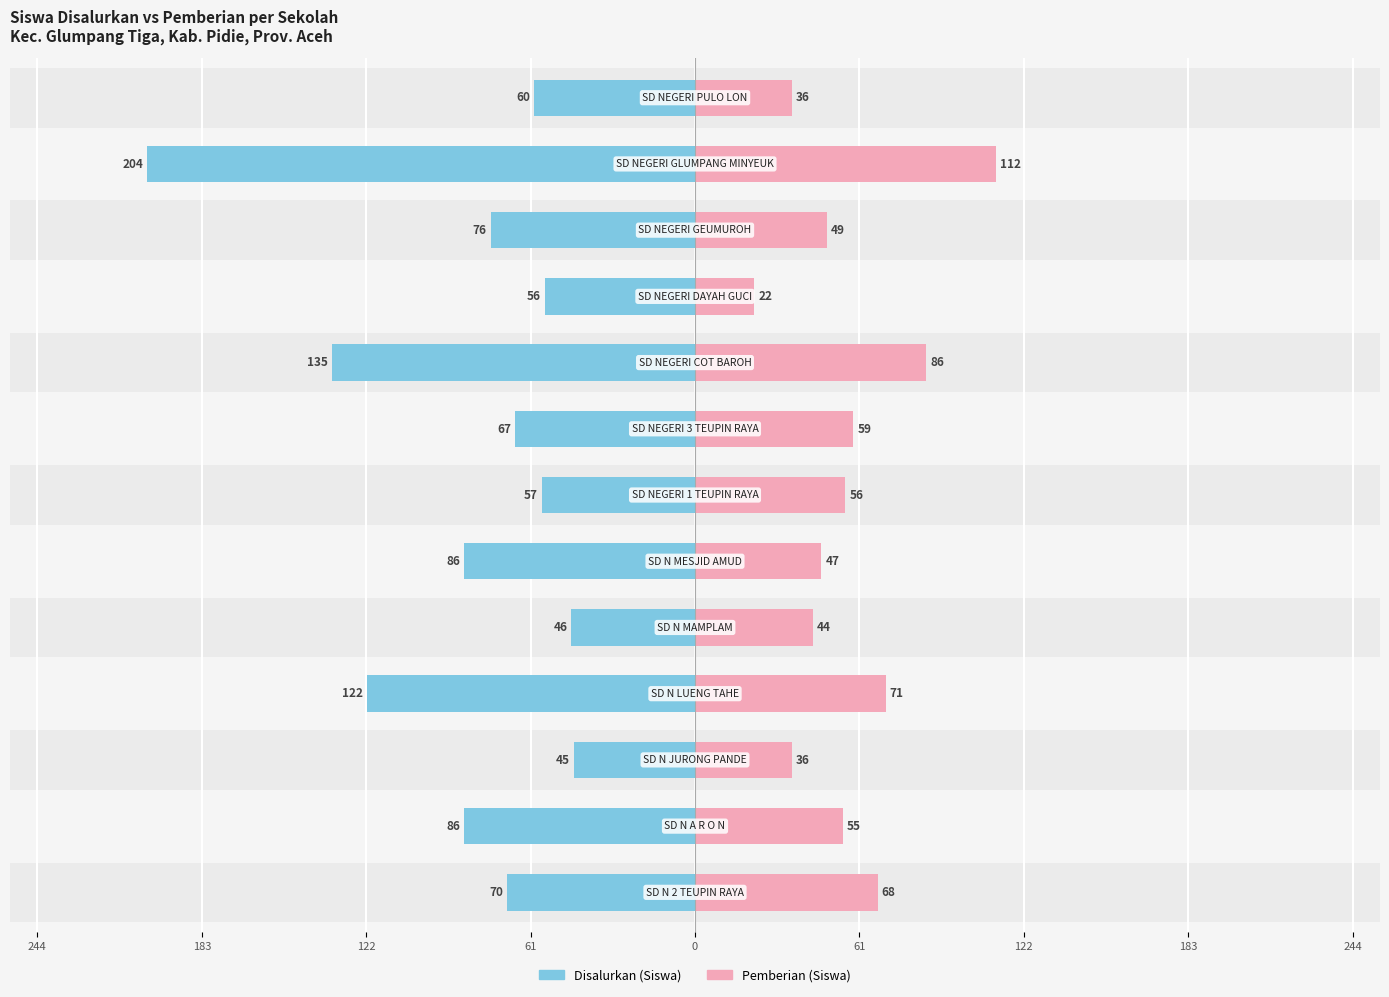

How many bars are there in total?

26